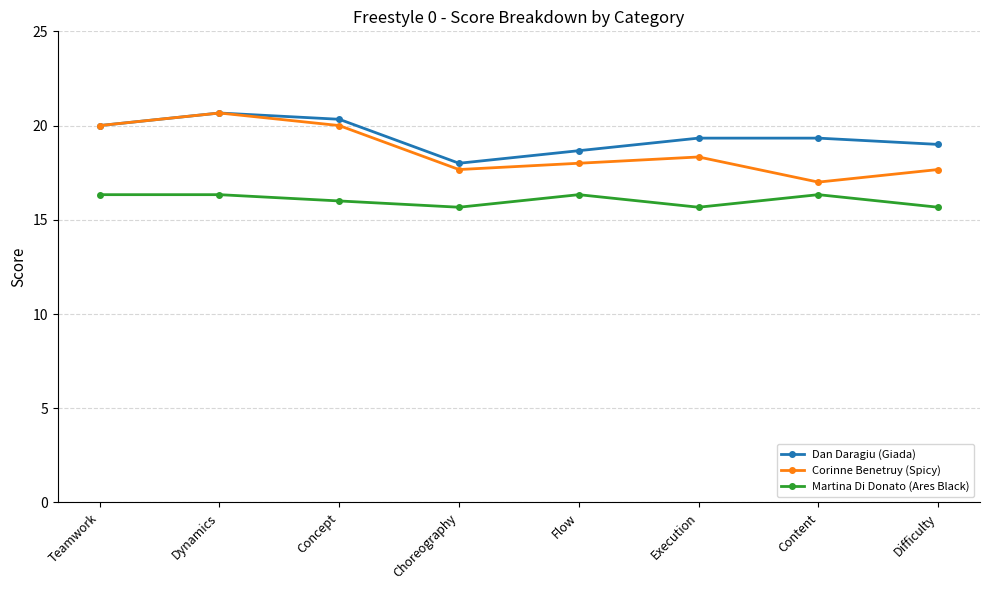

What is the minimum value shown in the chart?

15.7